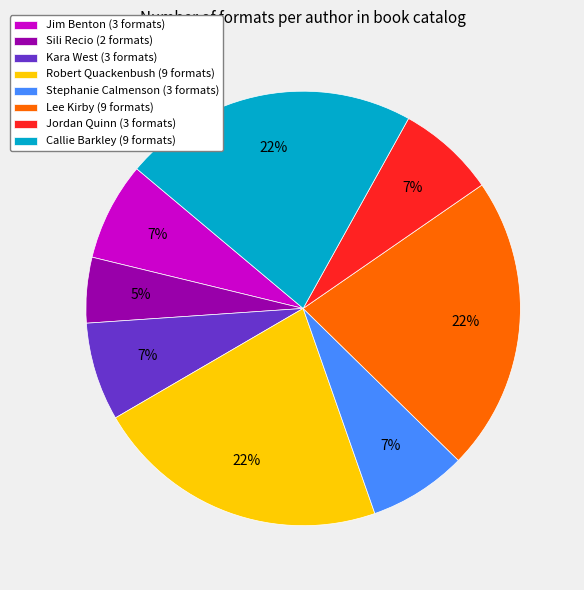

Which slice is the smallest?

Sili Recio (2 formats)